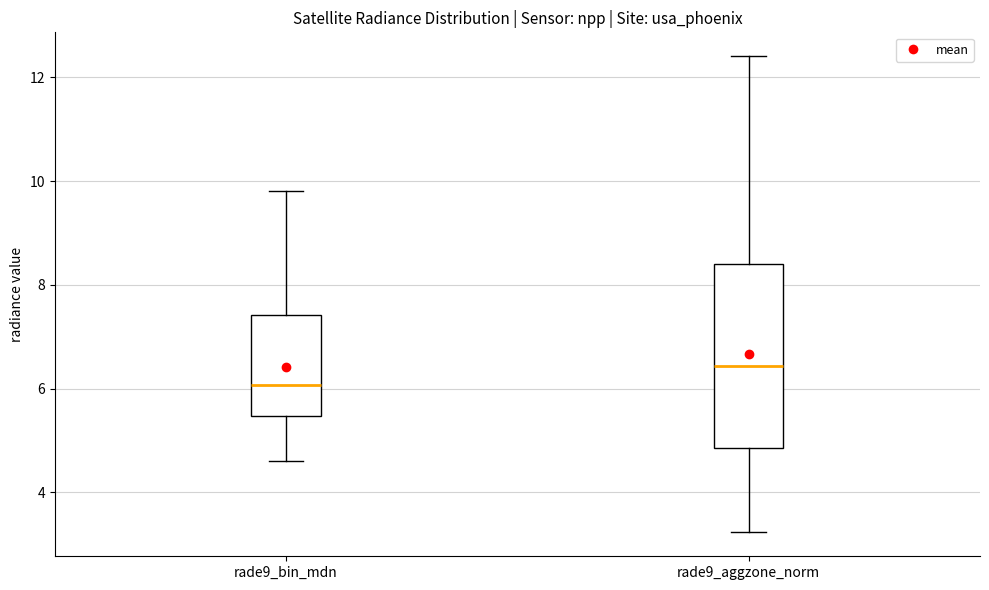

Comparing the boxes themselves (not the whiskers), which one is the tallest?

rade9_aggzone_norm